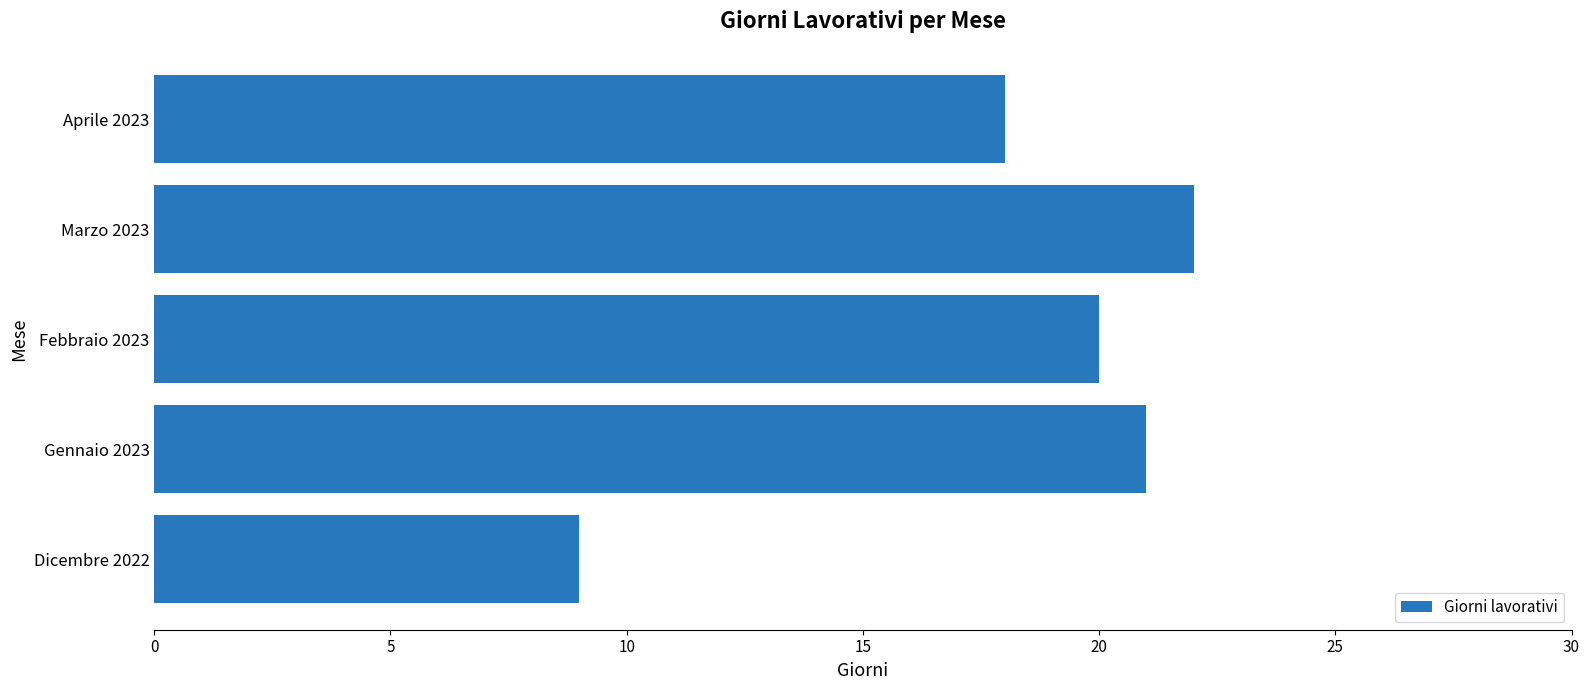

What is the difference between the maximum and second lowest values?

4